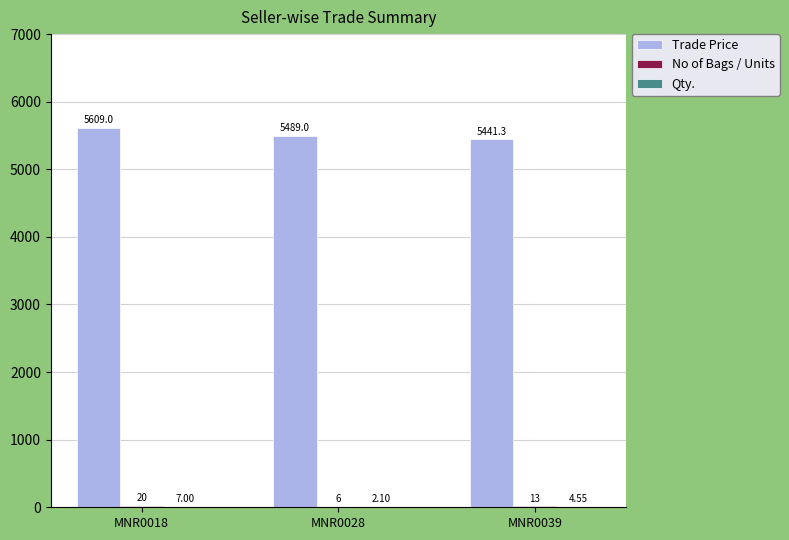

Between MNR0028 and MNR0039, which series saw the biggest shift?

Trade Price